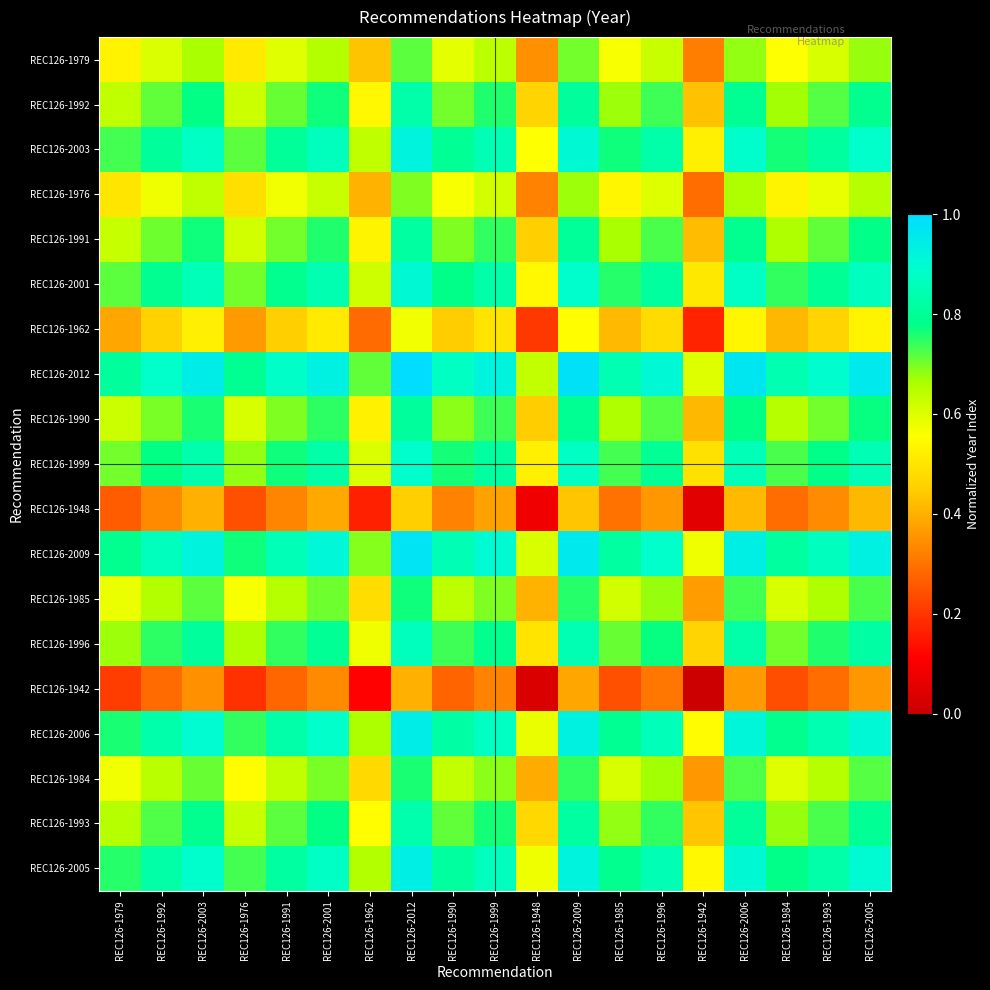

Count the number of categories in the chart.

19